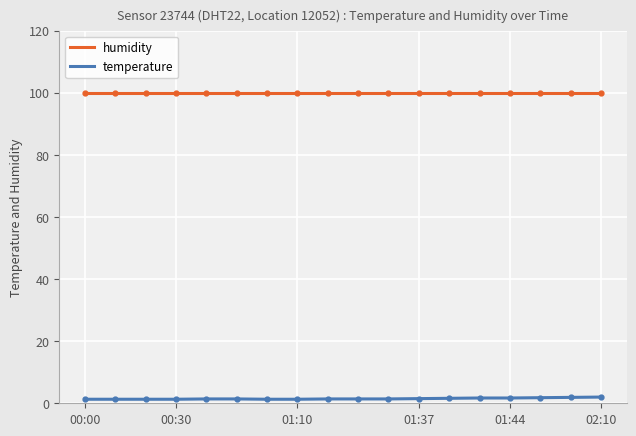

True or false: humidity and temperature cross at least once.

False